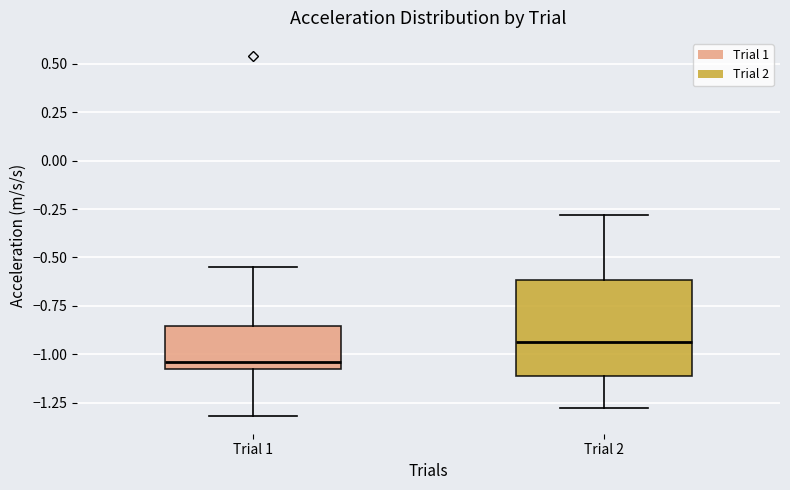

Which box's median line is the highest?

Trial 2